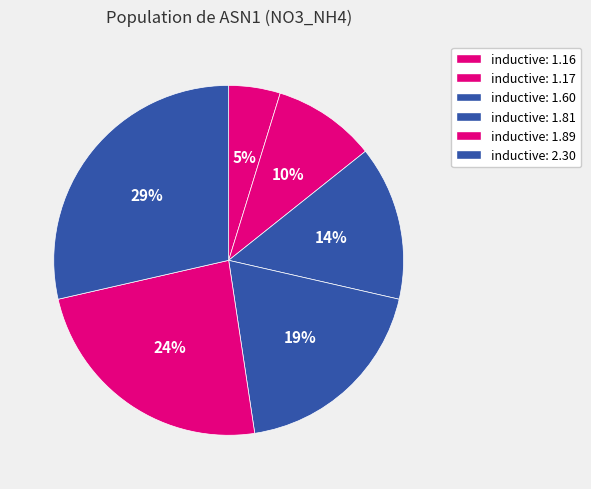

To the nearest percent, what is the difference between the largest and smallest slice percentages?

24%